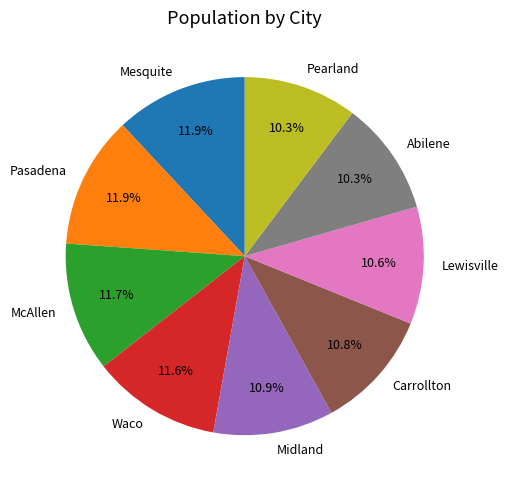

To the nearest percent, what portion does McAllen represent?

12%